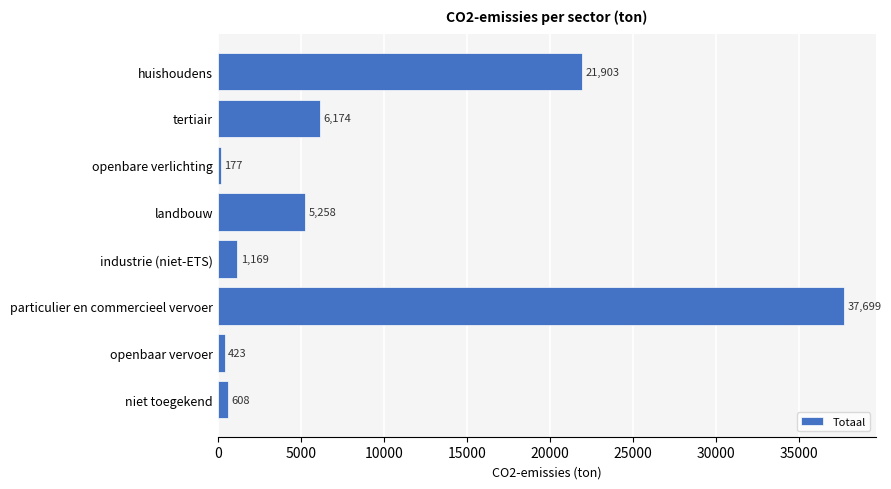

Between landbouw and industrie (niet-ETS), which is larger?

landbouw